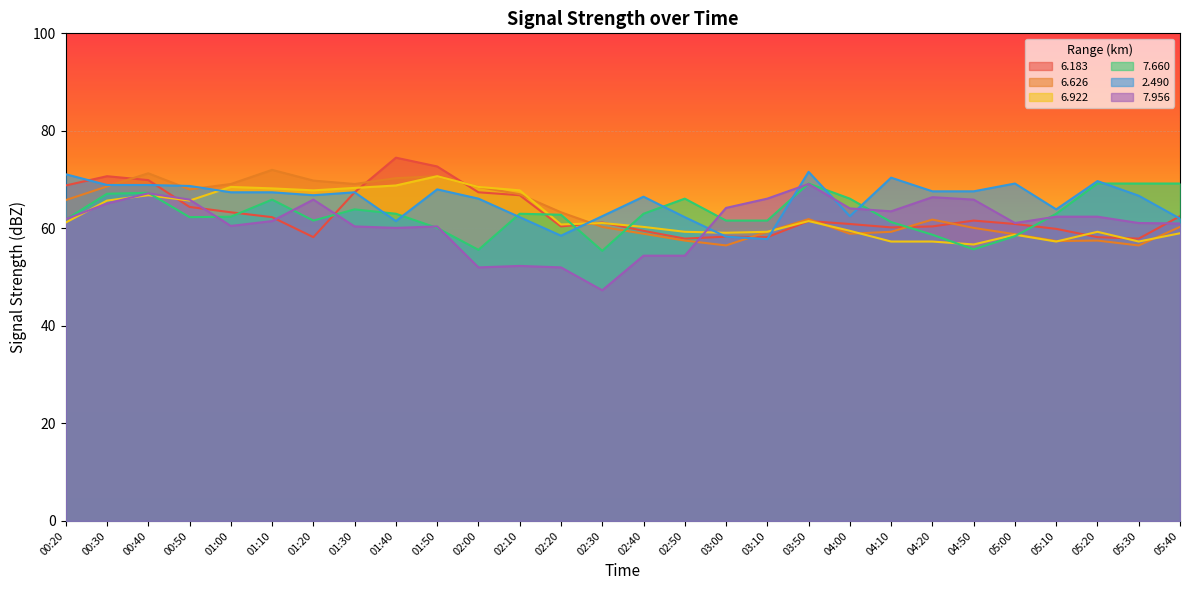

Which has a higher value, 02:10 or 02:40?

02:10